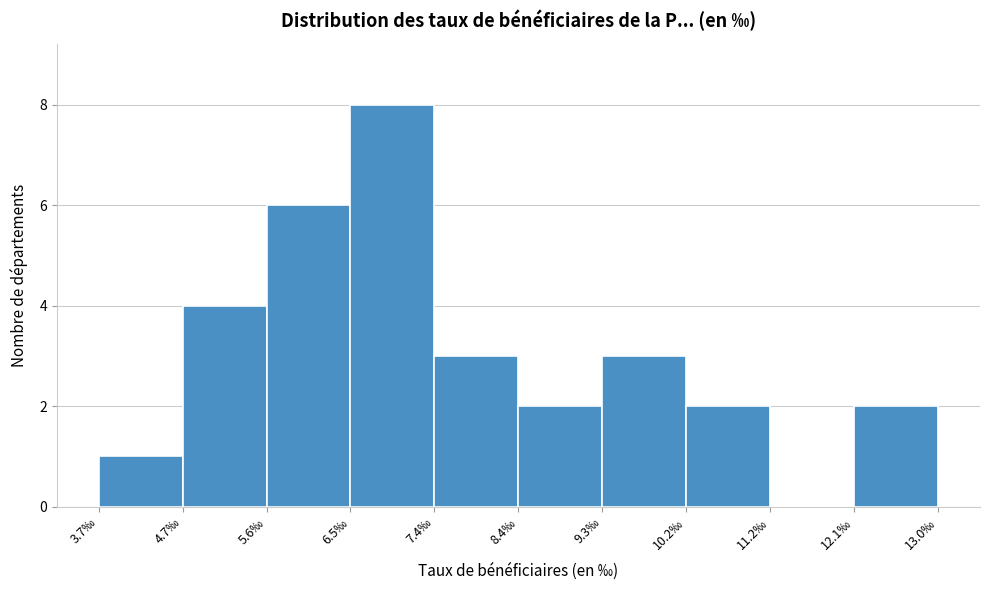

How tall is the bar that spans 10.2 to 11.2 on the x-axis? Neither the bar edges nor the heights are printed on the chart, so give them approximately, as read against the axes.

2